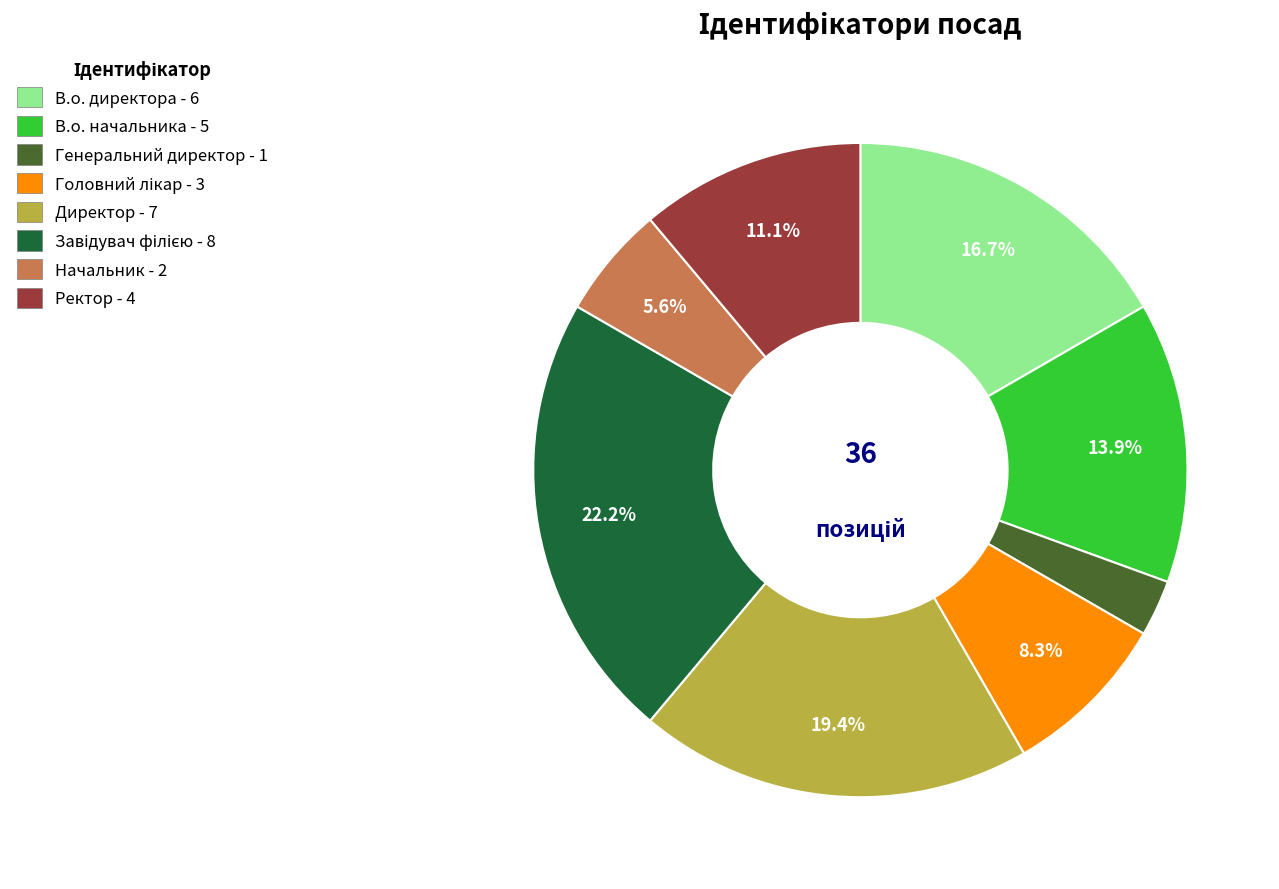

Combined, what portion of the pie is Ректор and Начальник?

16.7%